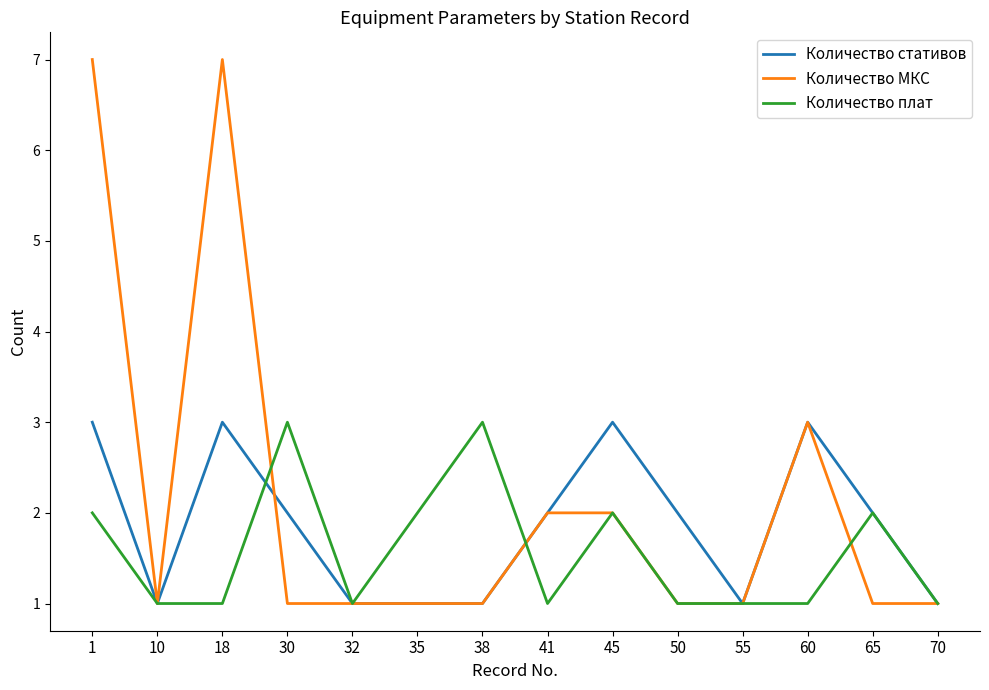

Does the chart display data point markers on the line(s)?

No